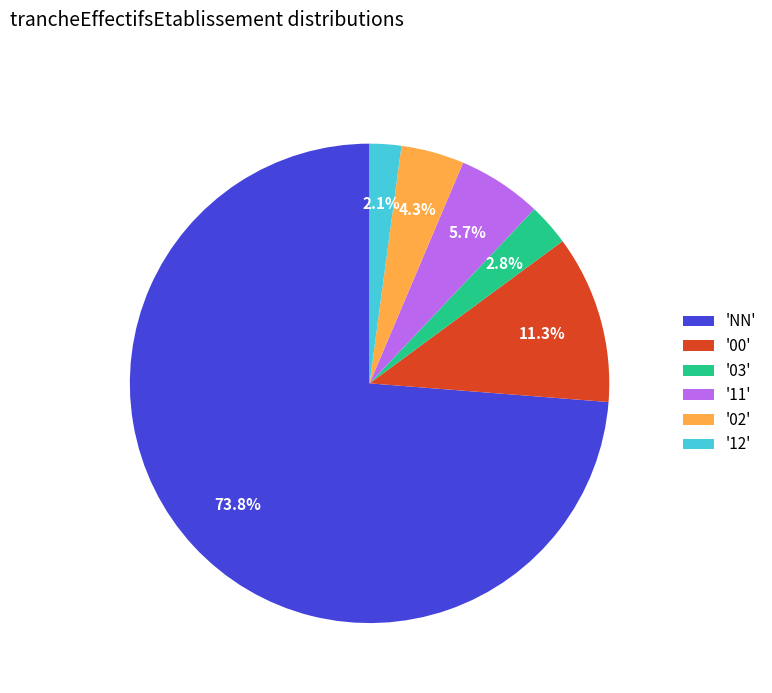

Which slice represents more than half of the pie?

'NN'